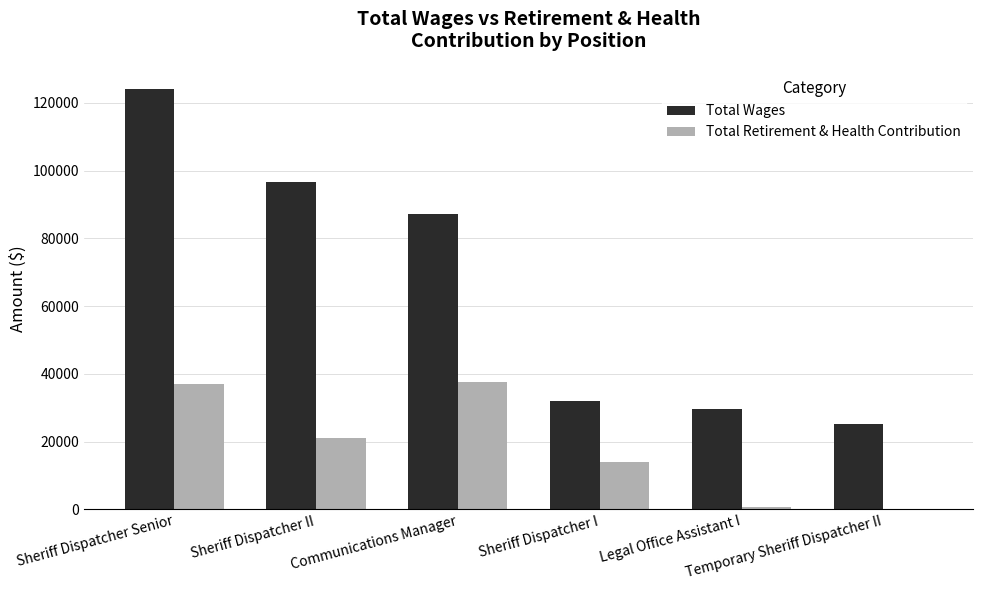

Which series has the largest total across all categories?

Total Wages